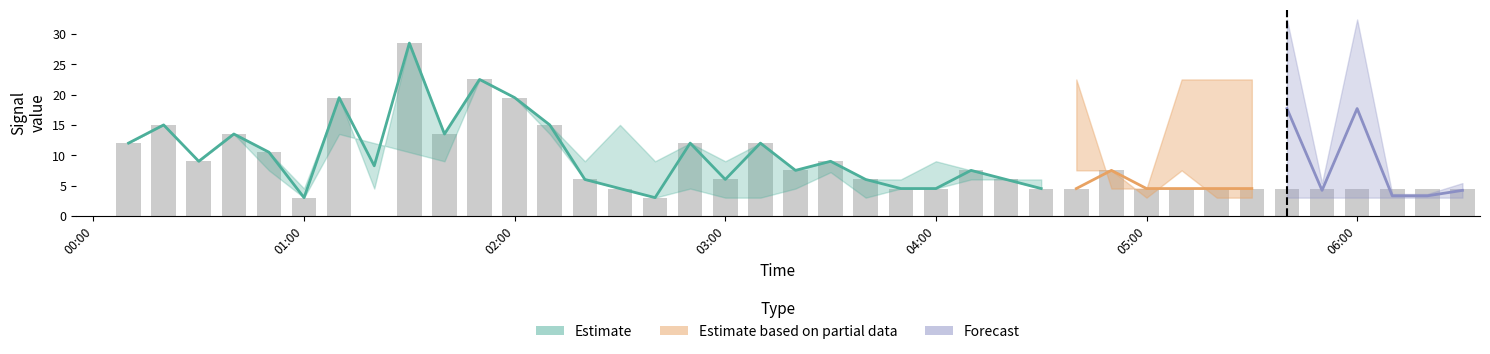

The value at 25 is 11.1. True or false?

False